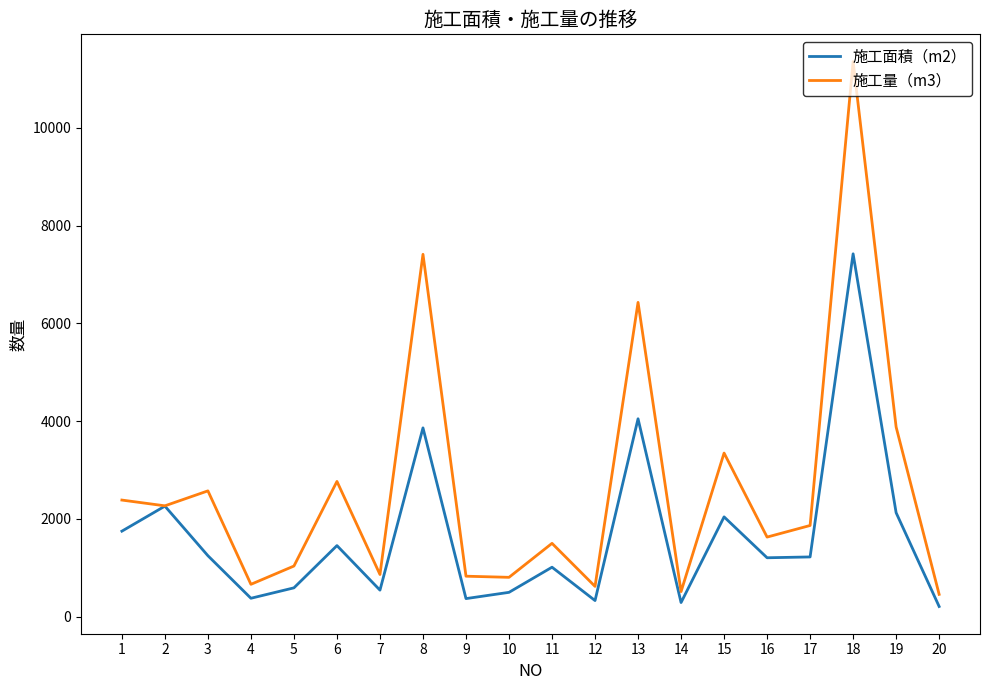

Rank the series at 13 from lowest to highest value.

施工面積（m2）, 施工量（m3）